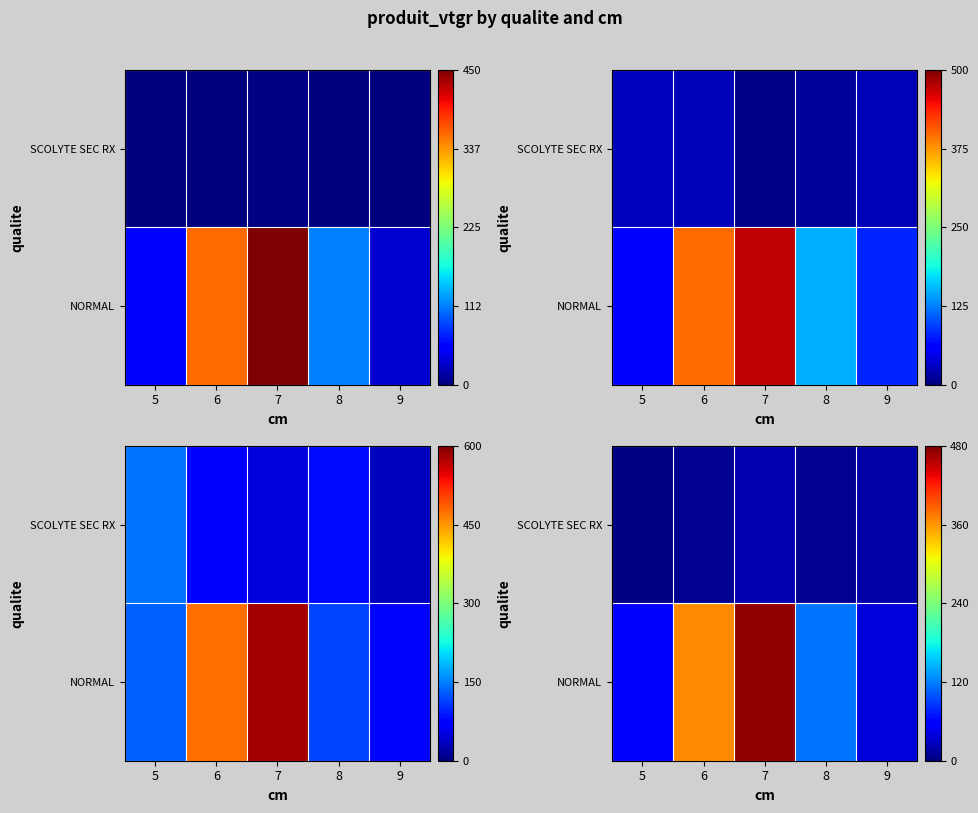

Where is row_0 nearest to the value 255?

6